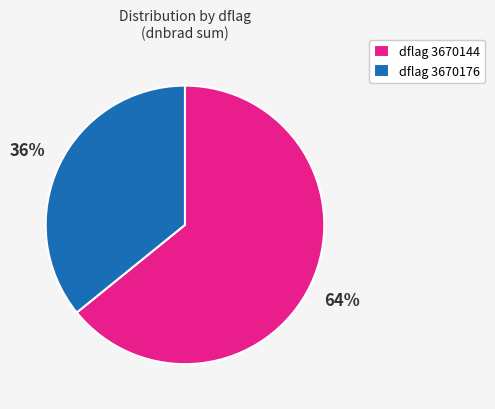

What is the ratio of the value at dflag 3670144 to the value at dflag 3670176?

1.8